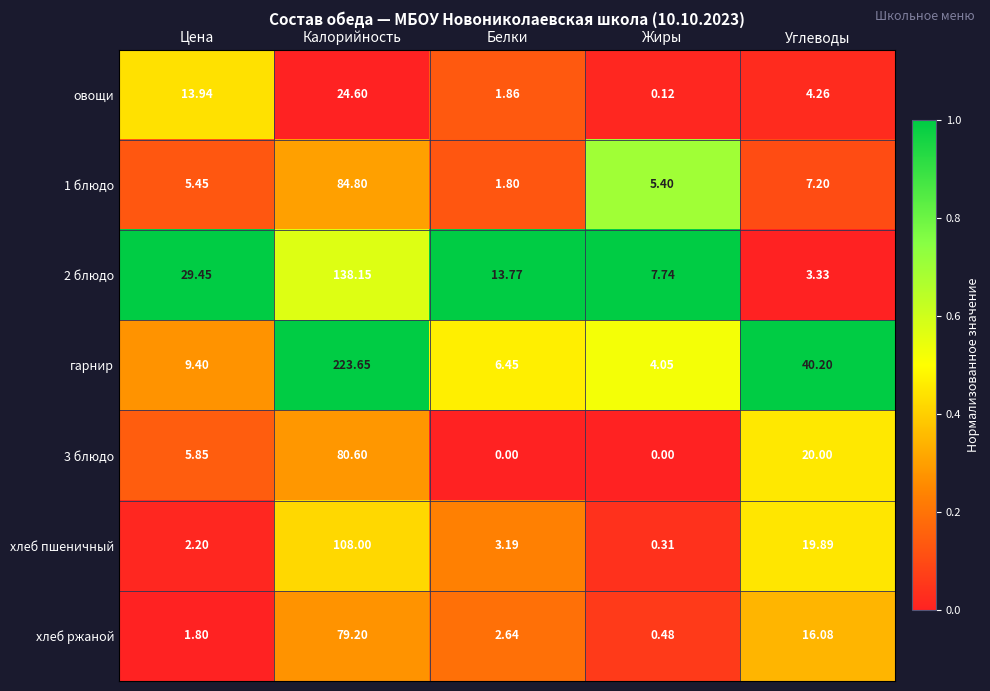

At which category is the sum across all series the highest?

Калорийность